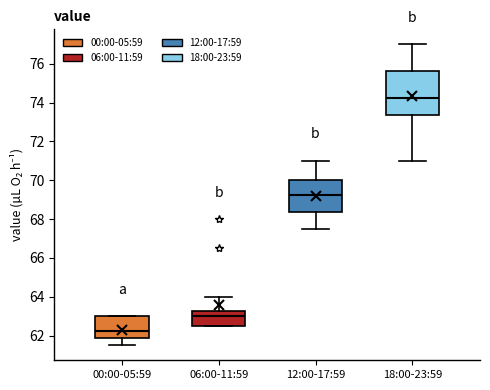

Reading left to right, transcribe this box plot: for each box, give where its median line is, the range the box spans, and where its two whiskers end, as read against the y-axis. The values are not printed on the chart, so give them approximately, as read against the axis.

00:00-05:59: median 62.2, box 61.8 to 63.0, whiskers 61.6 to 63.0
06:00-11:59: median 63.0, box 62.6 to 63.2, whiskers 62.6 to 64.0
12:00-17:59: median 69.2, box 68.4 to 70.0, whiskers 67.6 to 71.0
18:00-23:59: median 74.2, box 73.4 to 75.6, whiskers 71.0 to 77.0